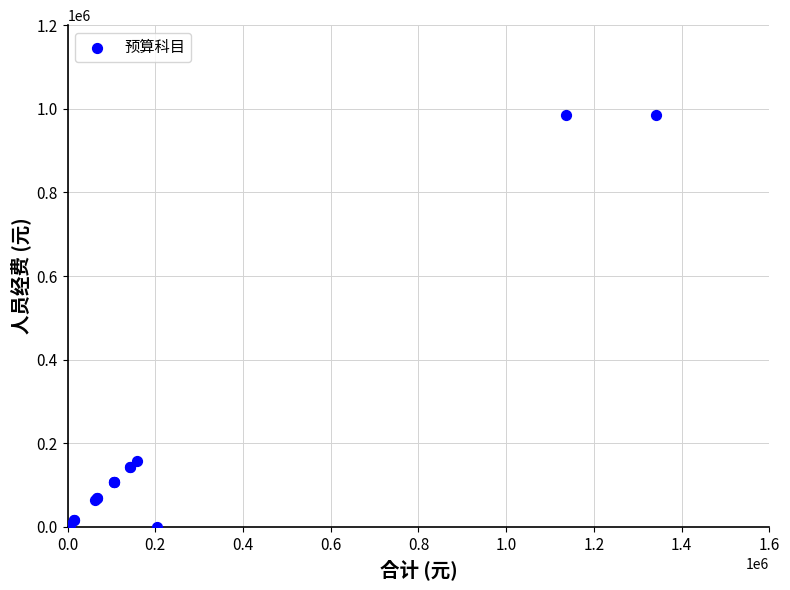

What Y value in the scatter plot is closest to 492168?

158178.2